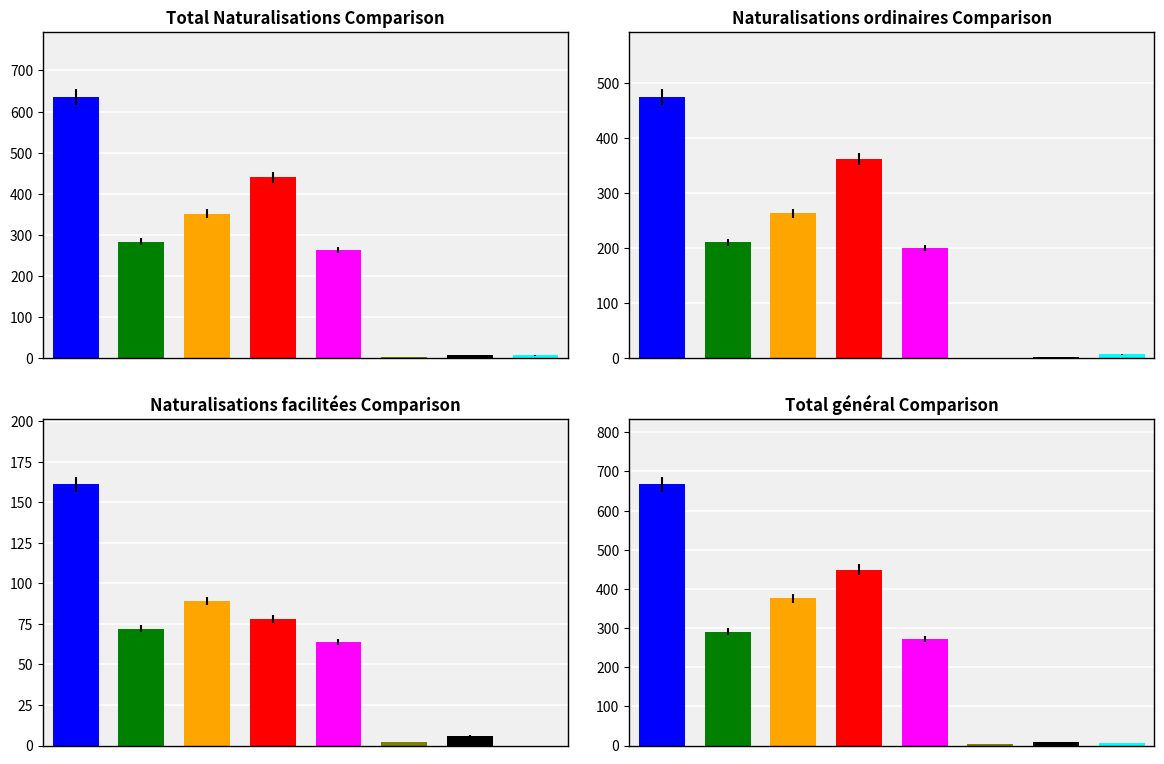

At which label is Constatations closest to 9?

Afrique